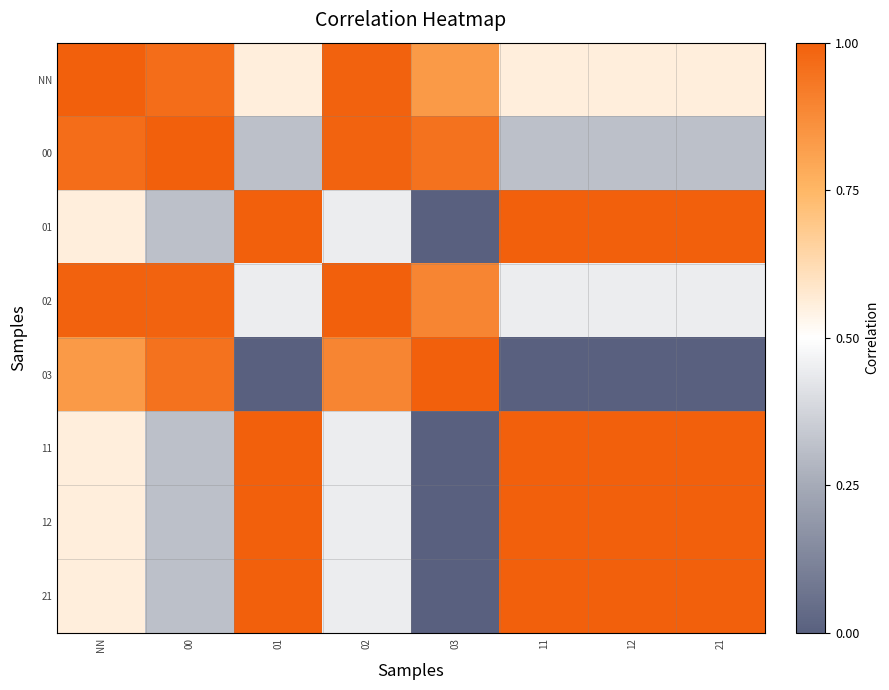

Between NN and 03, which is larger?

NN